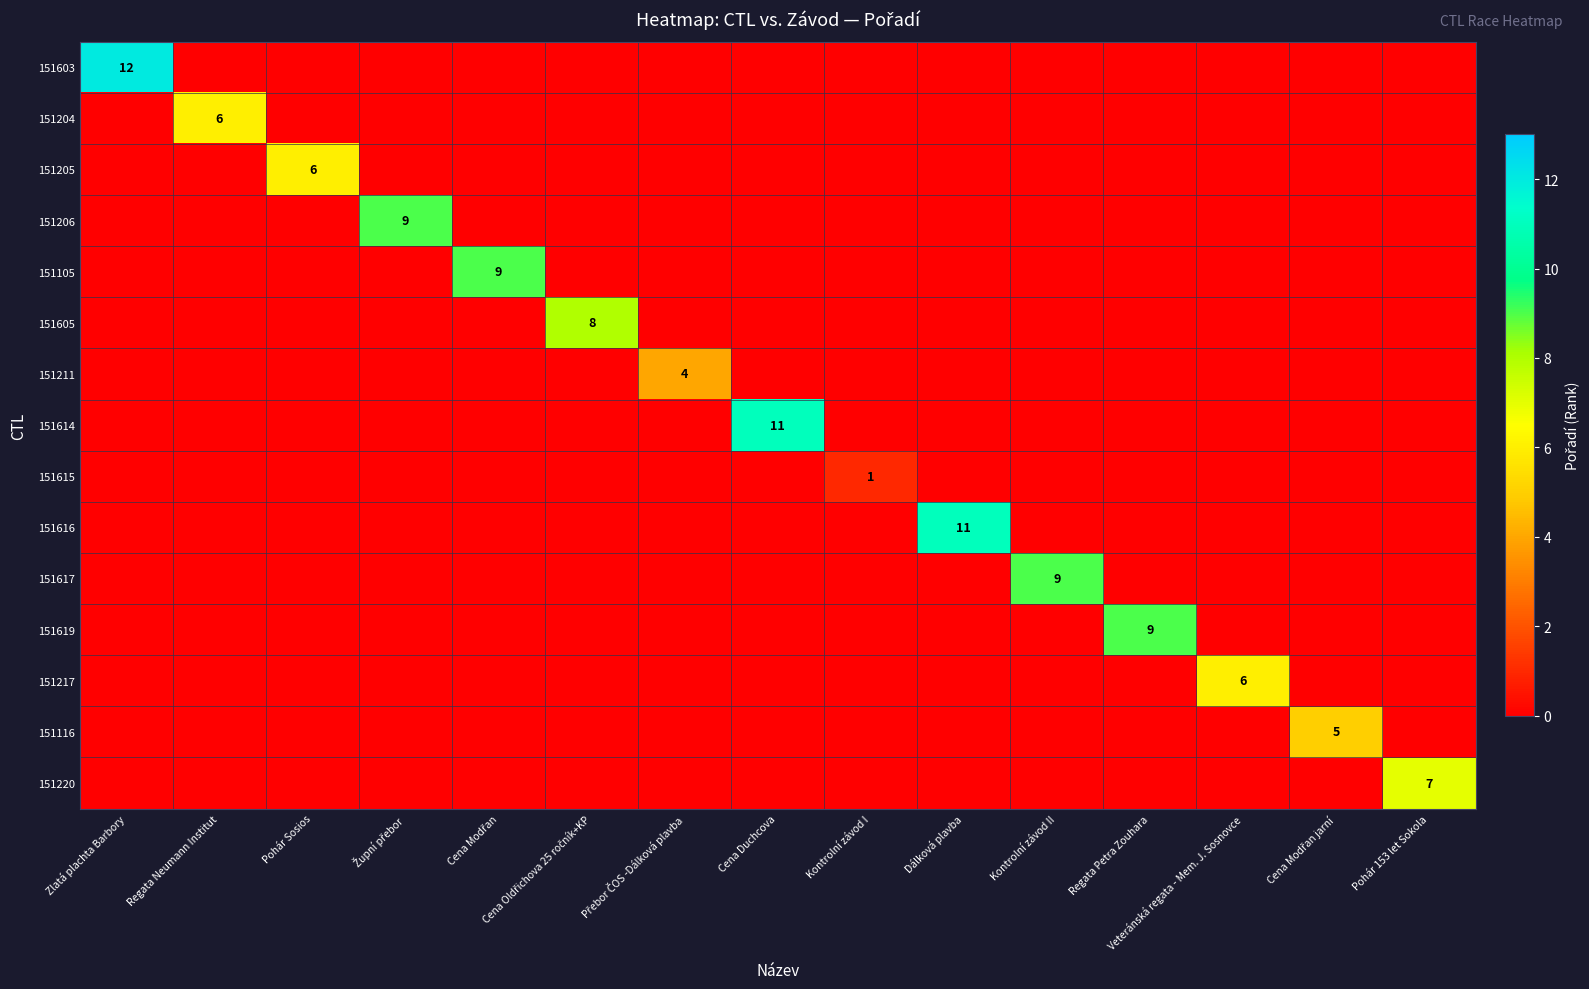

Is it true that 151205 equals 2 at Pohár Sosios?

False